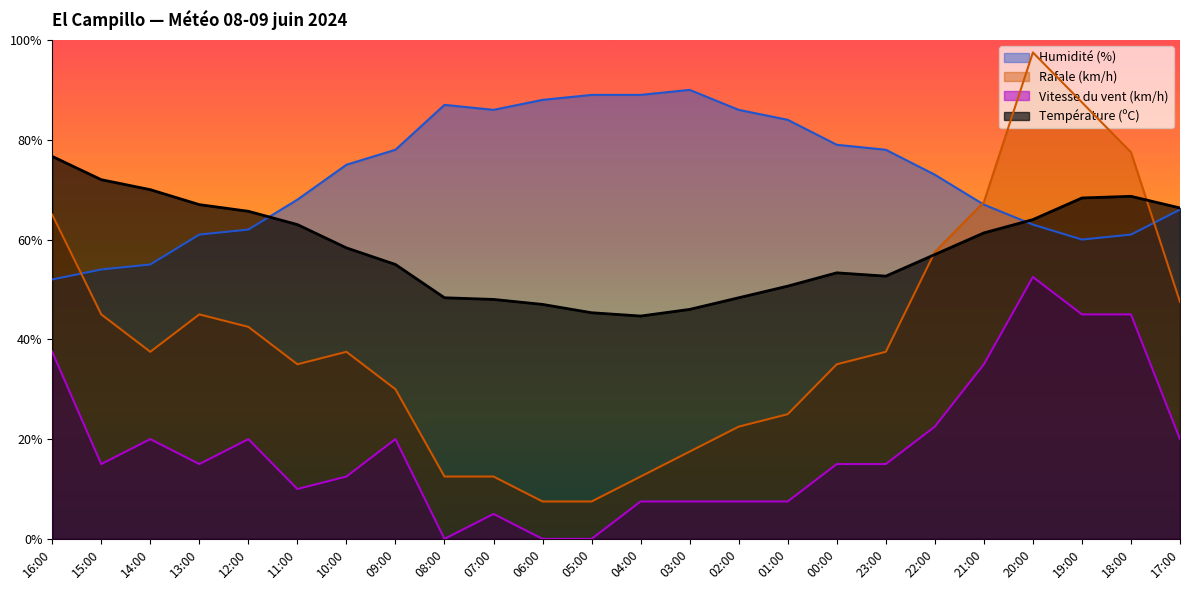

What is the value of the Rafale (km/h) point at the 19th from the left?

57.5